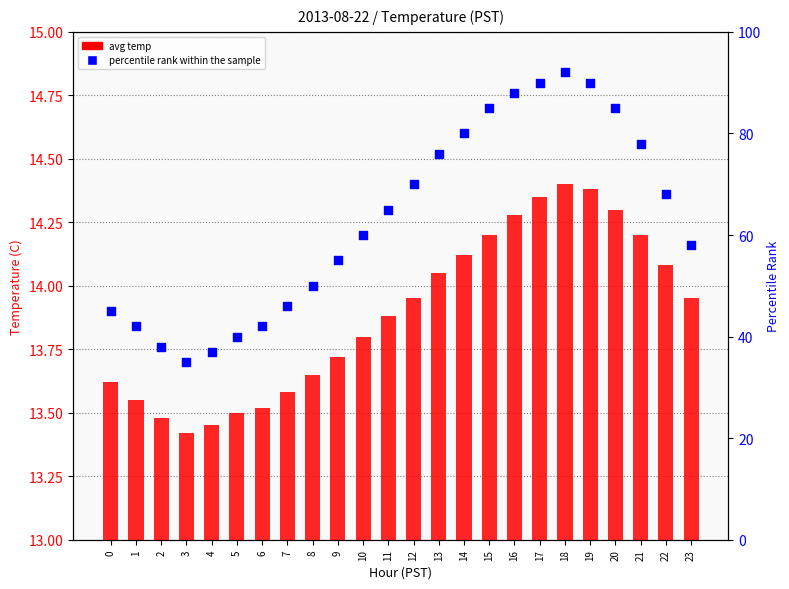

Which series has the largest total across all categories?

percentile rank within the sample